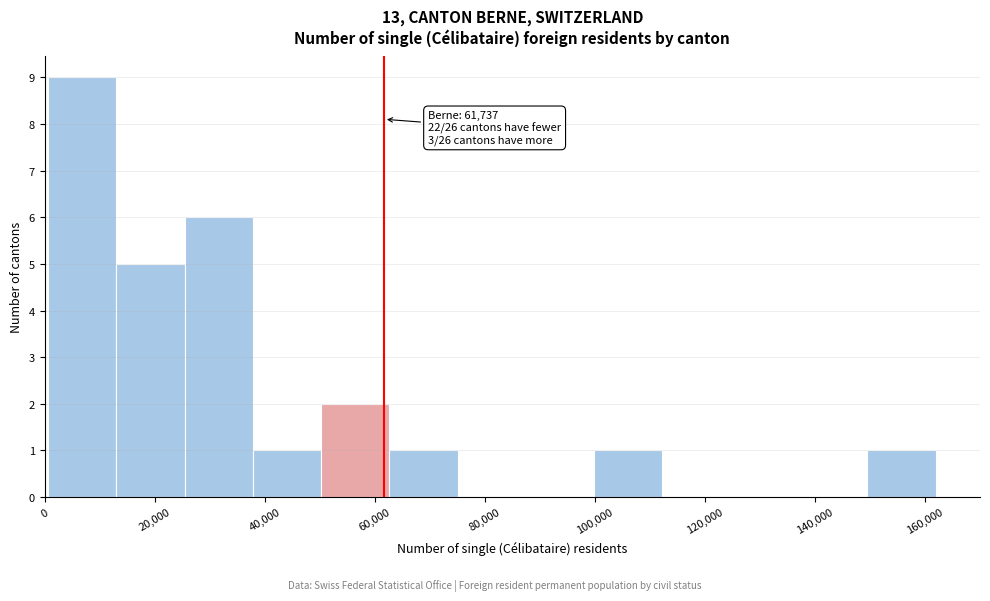

Over which range of the x-axis is the bar tallest?

0 to 14000